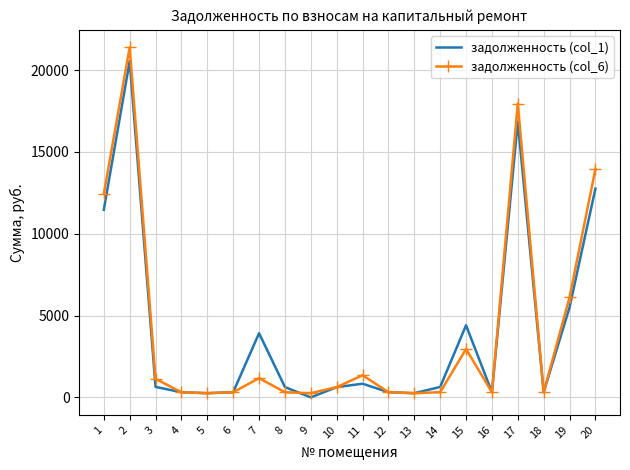

What is the spread (max minus min) of values at 20?

1190.1